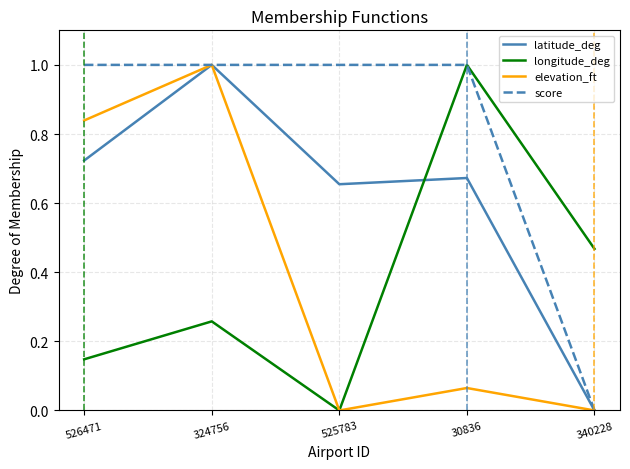

The latitude_deg series shows 0.7 at 340228. True or false?

False